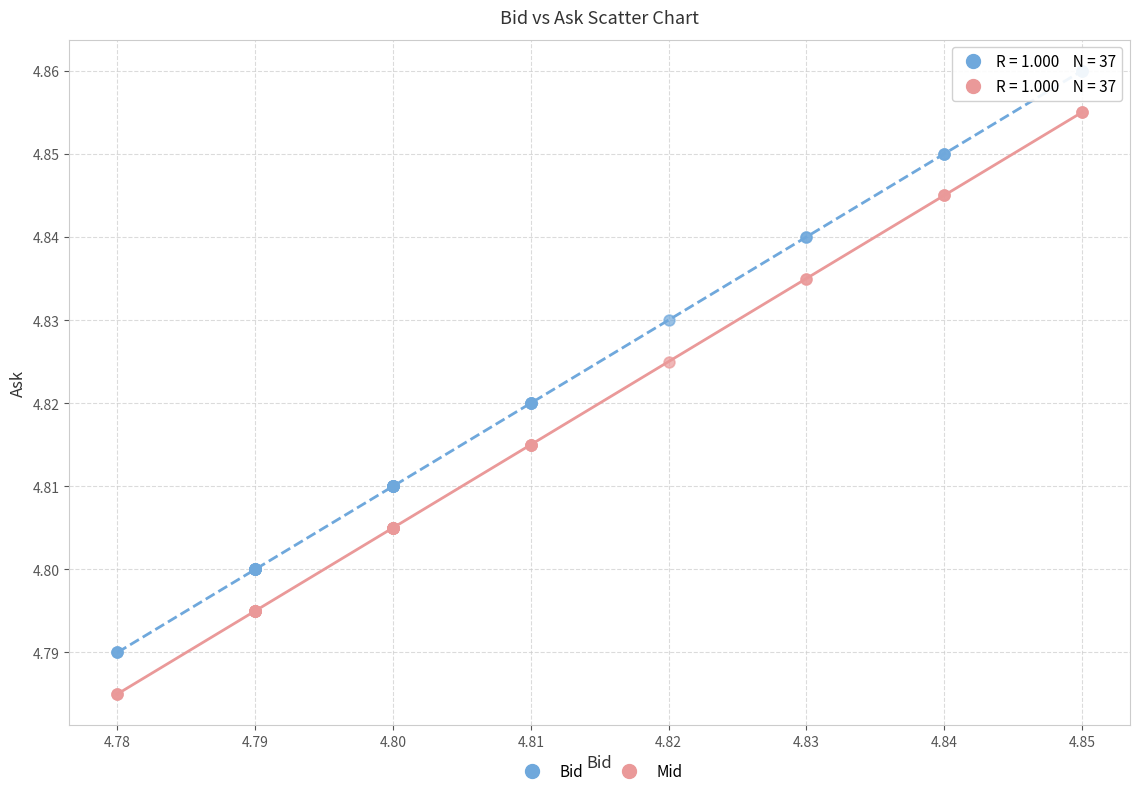

Which series reaches the minimum Y coordinate?

Mid